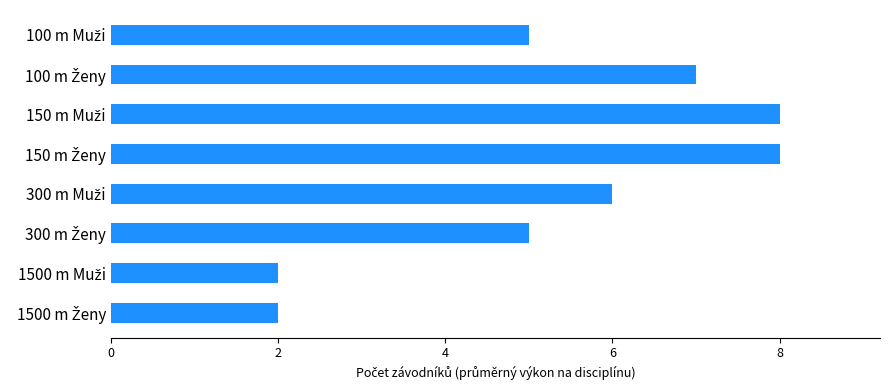

What is the greatest value displayed?

8